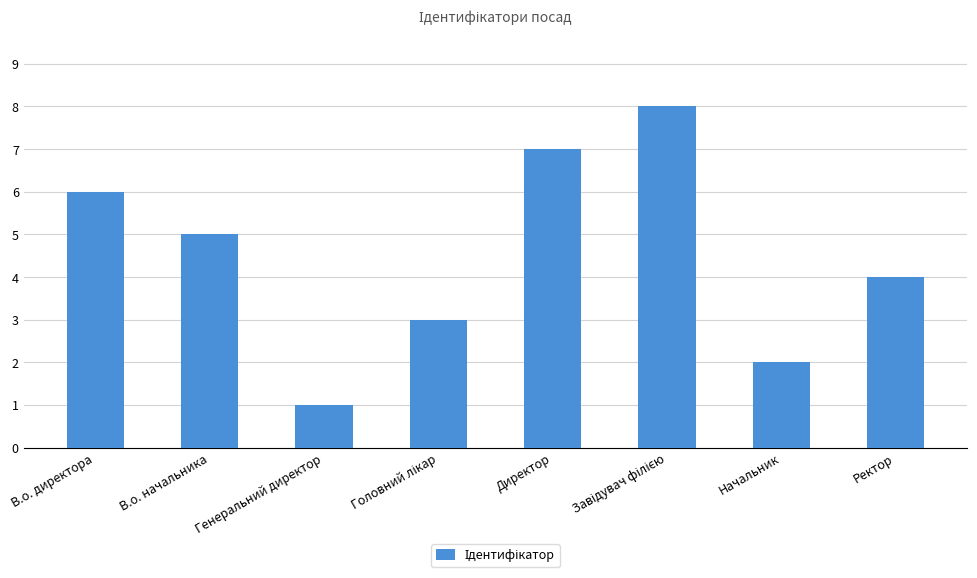

Between Директор and Генеральний директор, which is larger?

Директор